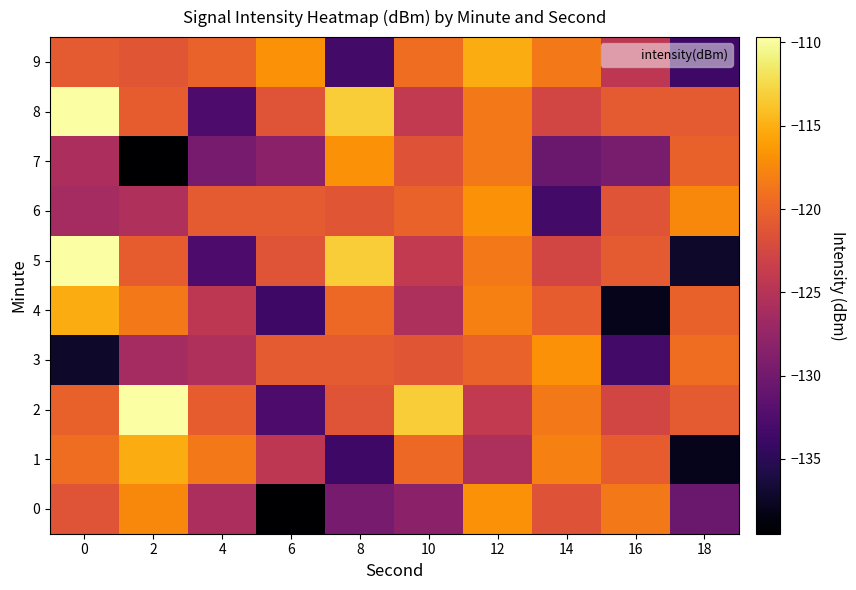

Reading left to right, transcribe all the data shown in this chart.

0: 0=-121.2	2=-117.4	4=-125.8	6=-139.5	8=-129.7	10=-128.1	12=-116.8	14=-121.4	16=-118.4	18=-130.6
1: 0=-119.2	2=-115.2	4=-118.5	6=-124.4	8=-133.7	10=-119.7	12=-125.7	14=-118.0	16=-120.5	18=-138.0
2: 0=-120.2	2=-109.7	4=-120.6	6=-132.7	8=-121.2	10=-113.3	12=-124.0	14=-118.4	16=-122.7	18=-120.8
3: 0=-137.2	2=-126.3	4=-125.4	6=-120.8	8=-120.8	10=-121.1	12=-120.1	14=-116.9	16=-133.4	18=-119.2
4: 0=-115.2	2=-118.5	4=-124.4	6=-133.7	8=-119.7	10=-125.7	12=-118.0	14=-120.5	16=-138.0	18=-120.2
5: 0=-109.7	2=-120.6	4=-132.7	6=-121.2	8=-113.3	10=-124.0	12=-118.4	14=-122.7	16=-120.8	18=-137.2
6: 0=-126.3	2=-125.4	4=-120.8	6=-120.8	8=-121.1	10=-120.1	12=-116.9	14=-133.4	16=-121.2	18=-117.4
7: 0=-125.8	2=-139.5	4=-129.7	6=-128.1	8=-116.8	10=-121.4	12=-118.4	14=-130.6	16=-129.5	18=-120.2
8: 0=-109.7	2=-120.6	4=-132.7	6=-121.2	8=-113.3	10=-124.0	12=-118.4	14=-122.7	16=-120.8	18=-120.8
9: 0=-120.8	2=-121.1	4=-120.1	6=-116.9	8=-133.4	10=-119.2	12=-115.2	14=-118.5	16=-124.4	18=-133.7